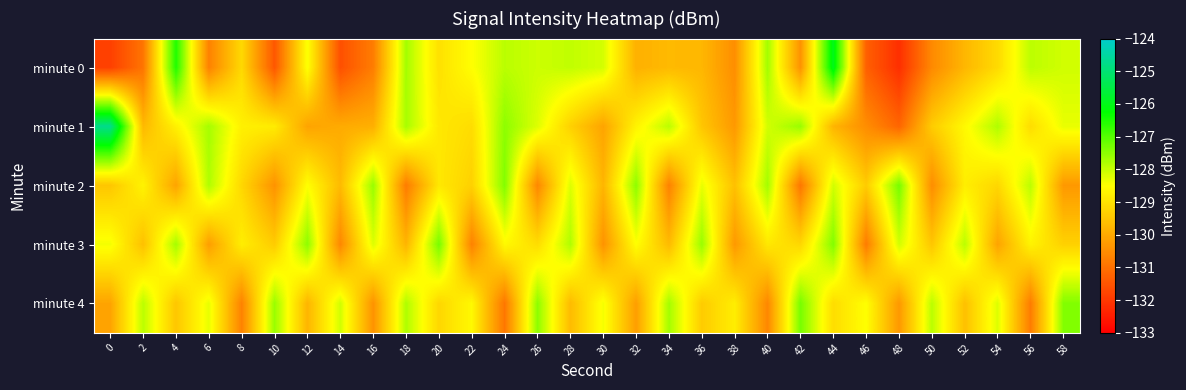

At 58, list the series in order from largest to smallest.

minute 4, minute 0, minute 1, minute 3, minute 2